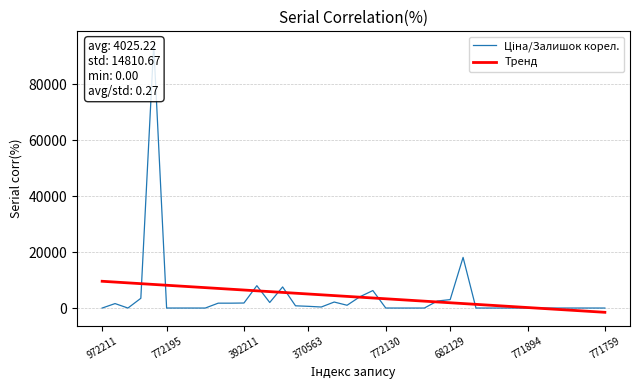

Reading right to left, extract all data points from this chart.

Ціна/Залишок корел.: 1.5	8.3	4.7	4.5	3.5	3.7	5.7	3.5	0.6	1.1	3.5	18111.2	3018.4	2515.3	1.1	0.3	1.5	8.5	6254.1	4046.8	997.0	2149.8	370.9	614.7	799.6	7545.9	1985.8	7997.8	1796.6	1743.9	1743.9	0.9	1.5	3.9	5.3	94168.7	3487.7	0.0	1596.1	1.1
Тренд: -1524.1	-1239.6	-955.0	-670.4	-385.8	-101.2	183.4	467.9	752.5	1037.1	1321.7	1606.3	1890.8	2175.4	2460.0	2744.6	3029.2	3313.8	3598.3	3882.9	4167.5	4452.1	4736.7	5021.3	5305.8	5590.4	5875.0	6159.6	6444.2	6728.7	7013.3	7297.9	7582.5	7867.1	8151.7	8436.2	8720.8	9005.4	9290.0	9574.6